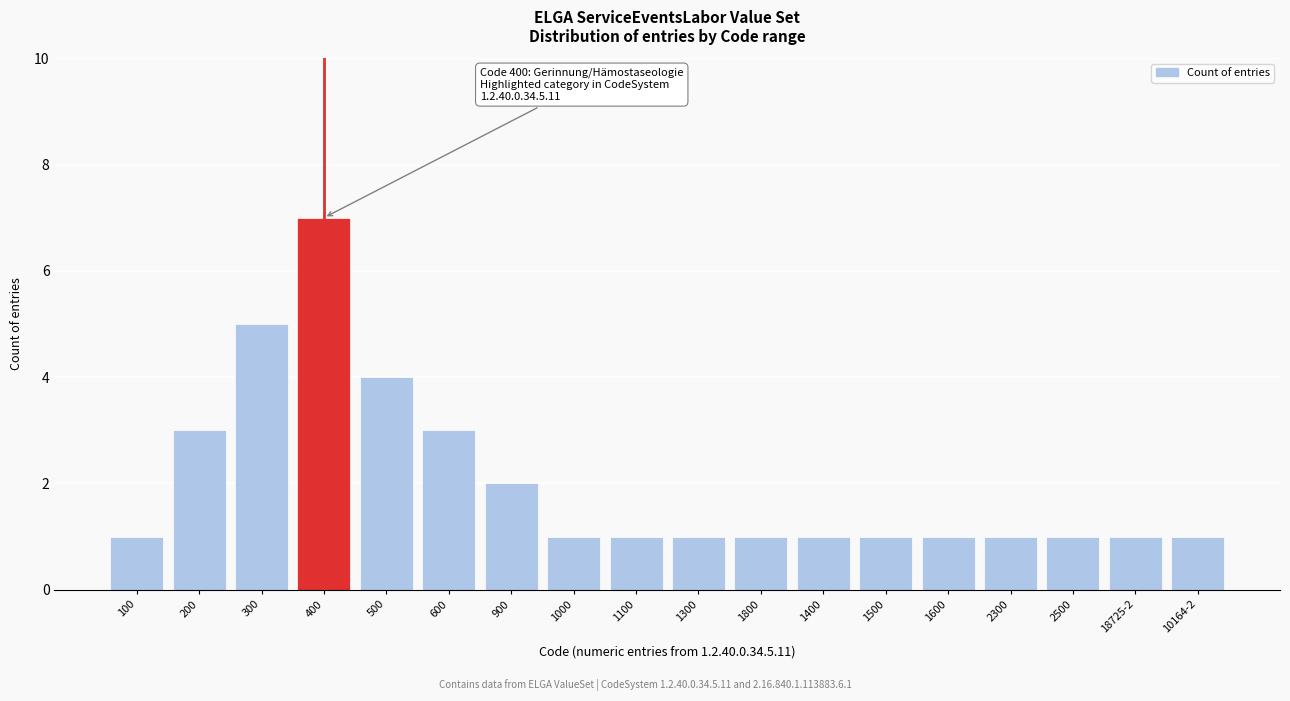

Reading right to left, list all the values displayed in this chart.

10164-2=1	18725-2=1	2500=1	2300=1	1600=1	1500=1	1400=1	1800=1	1300=1	1100=1	1000=1	900=2	600=3	500=4	400=7	300=5	200=3	100=1